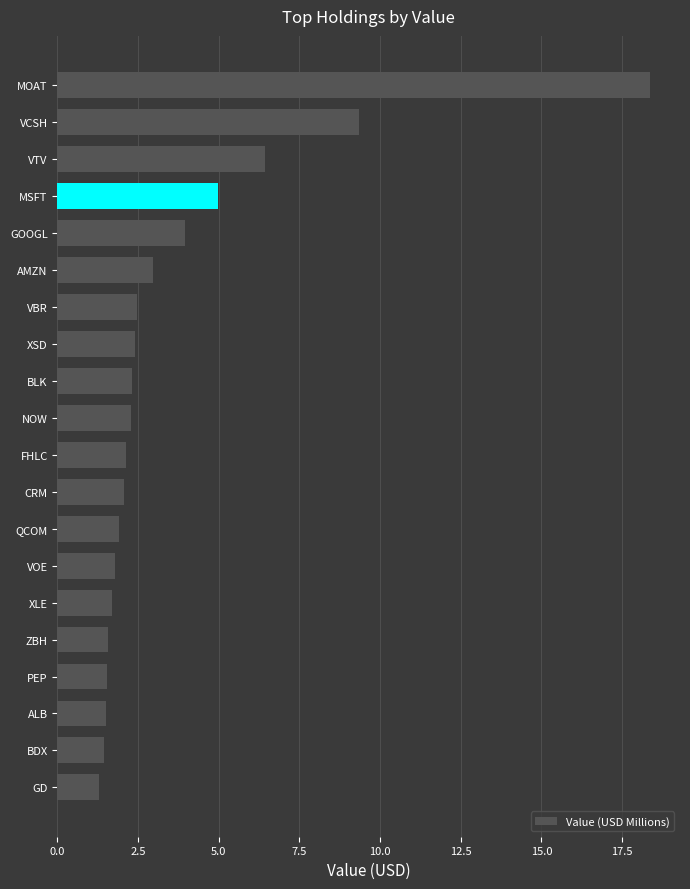

What is the difference between the maximum and second lowest values?

16.9